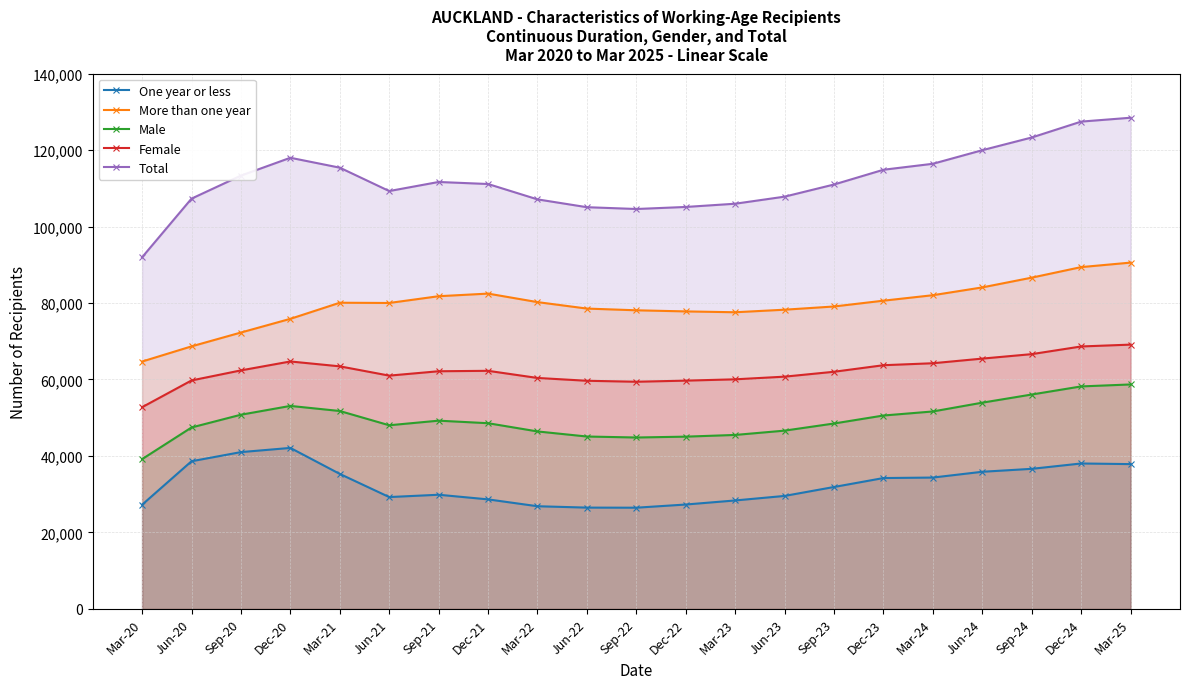

Rank the series by their average value, from highest to lowest.

Total, More than one year, Female, Male, One year or less